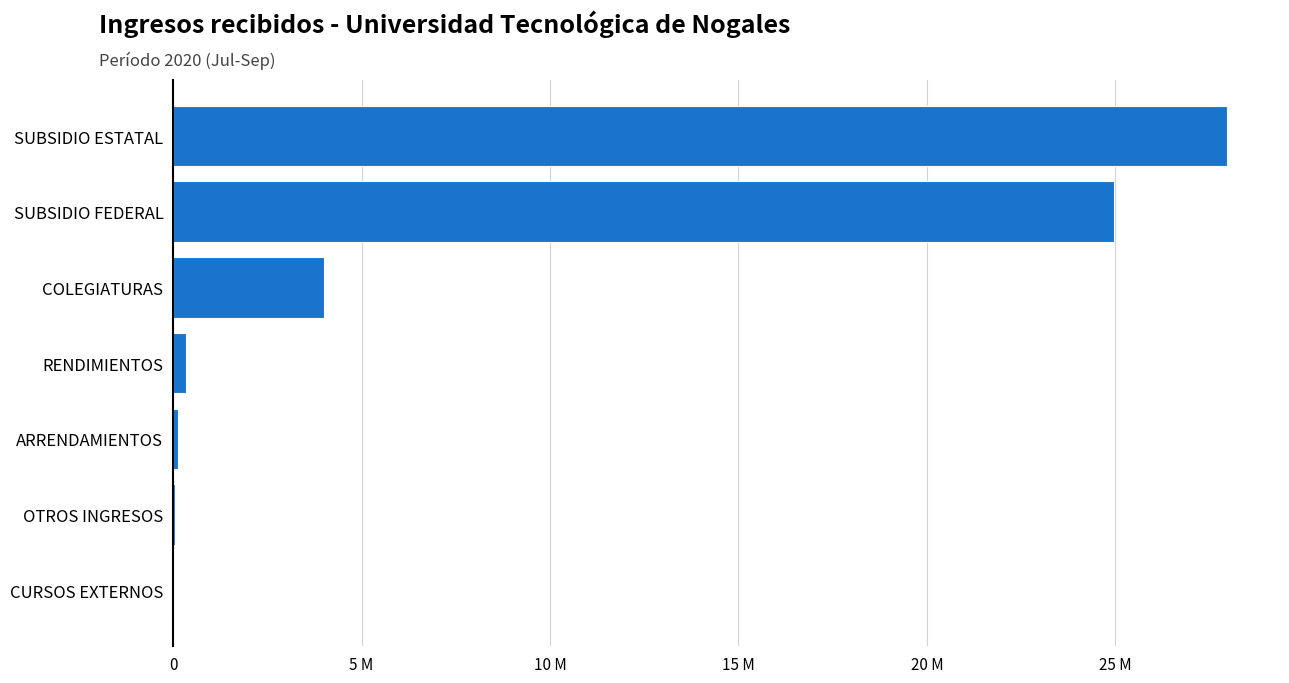

Are the bars horizontal?

Yes